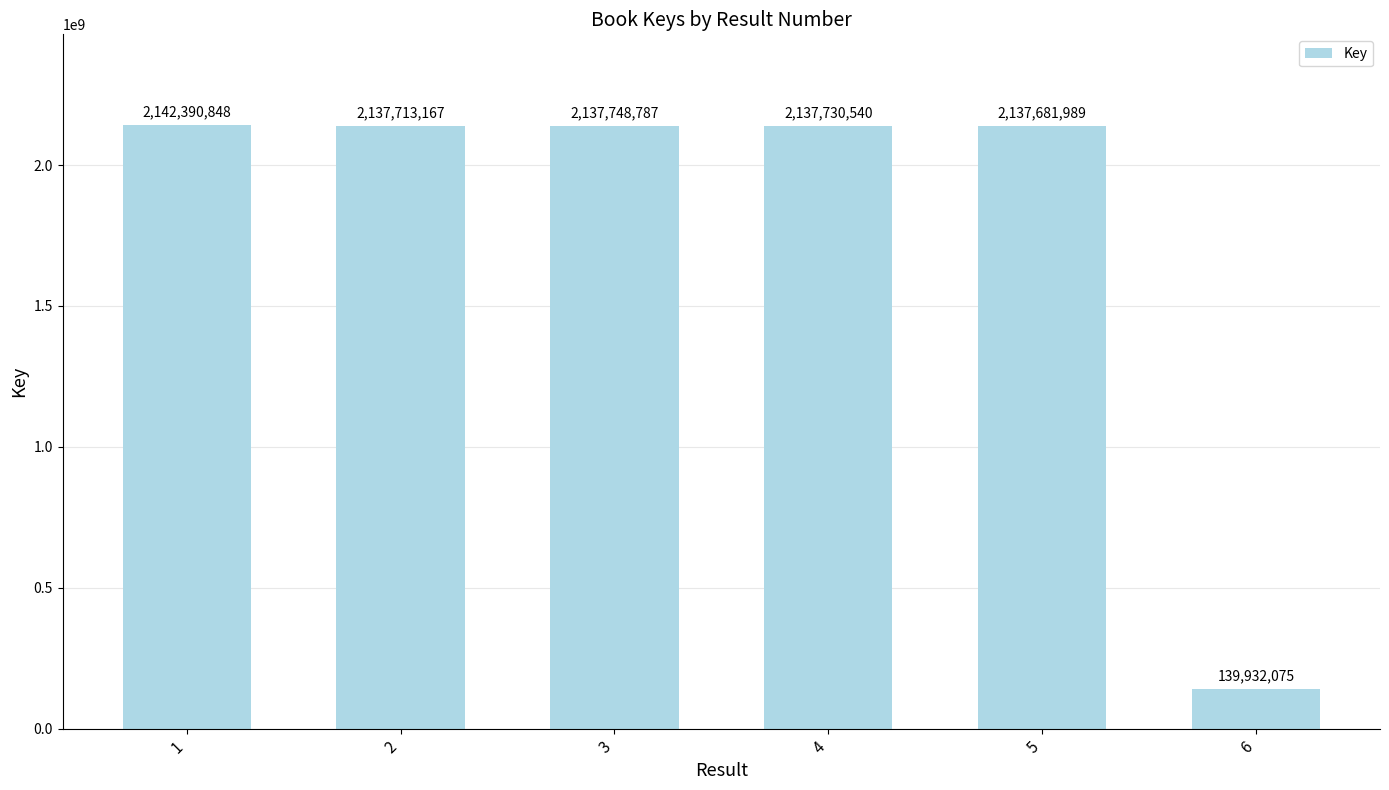

Are the bars horizontal?

No